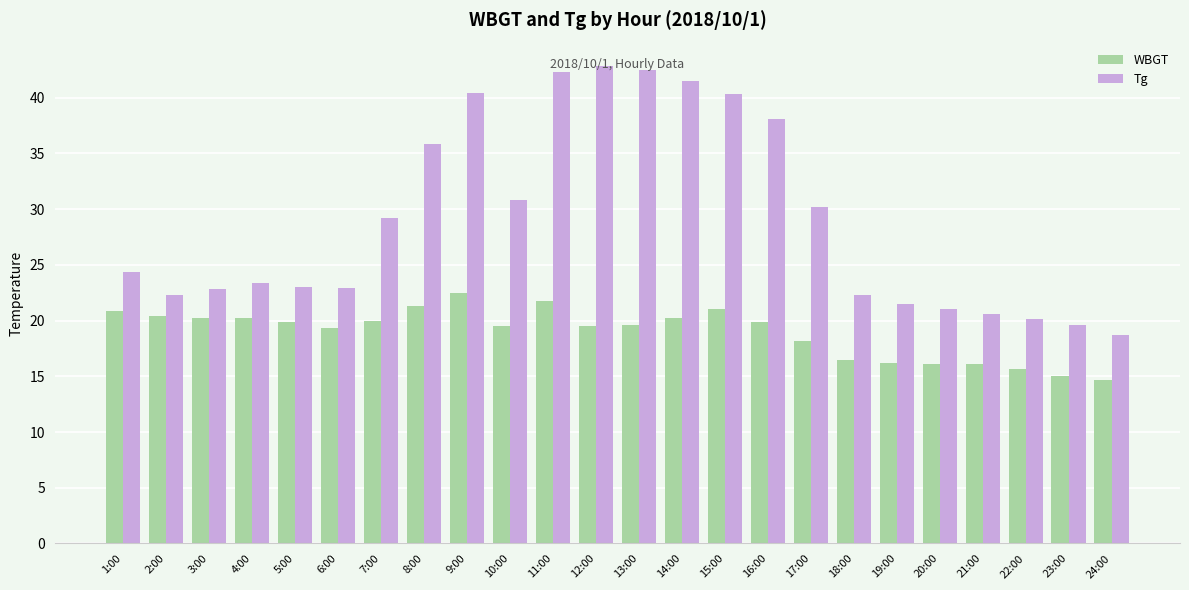

List the series in order of their overall mean, highest first.

Tg, WBGT